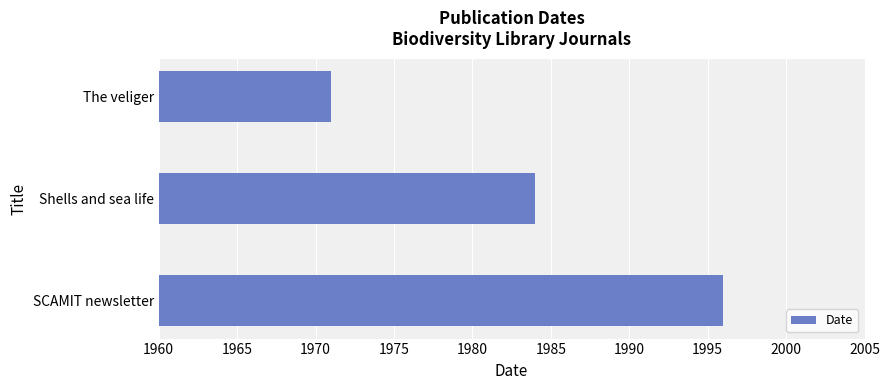

What is the average value?

1984